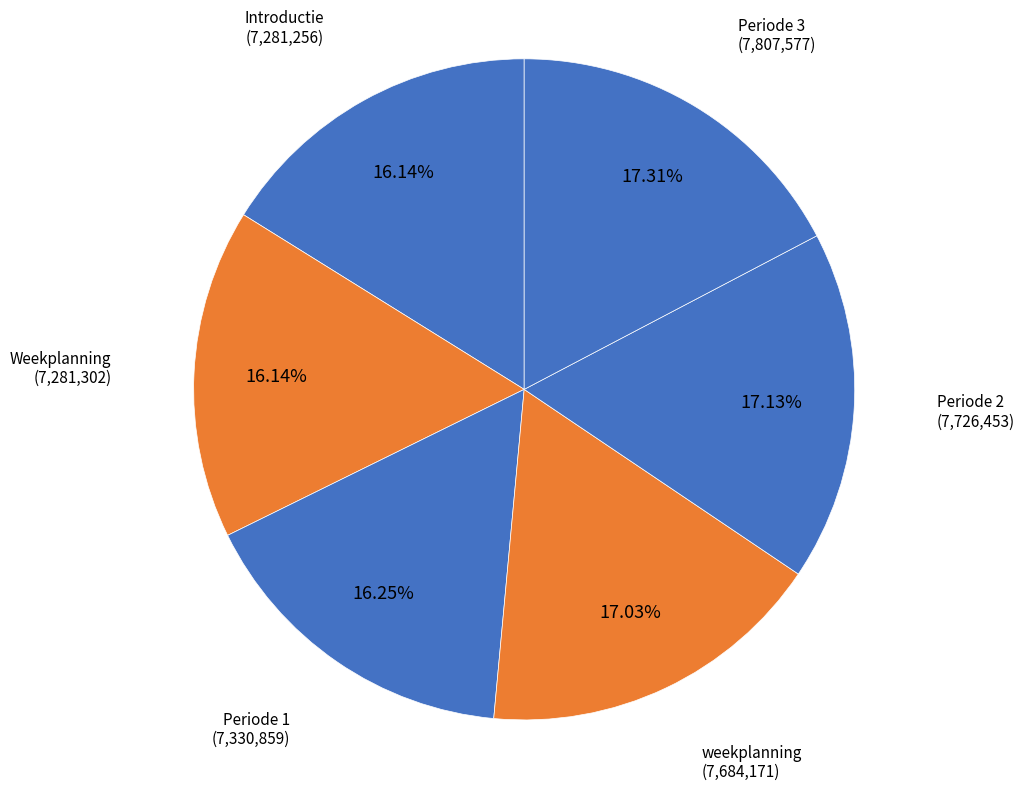

Between Periode 1 and Periode 3, which is larger?

Periode 3